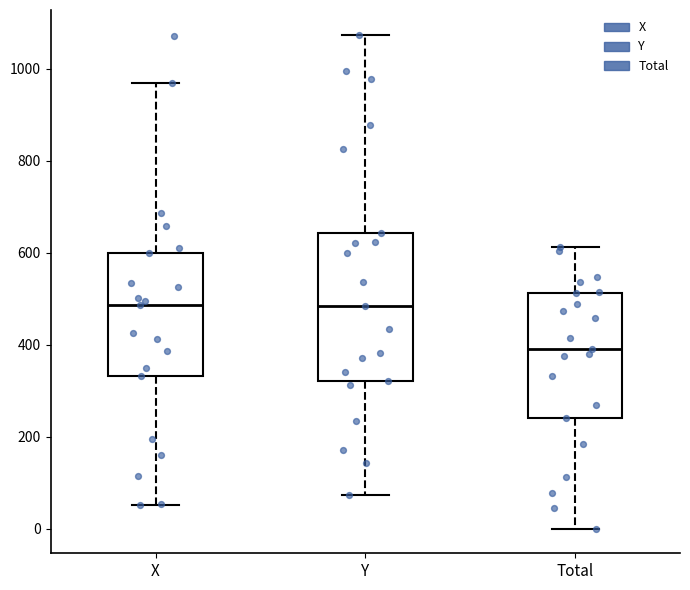

Which box's median line is the lowest?

Total